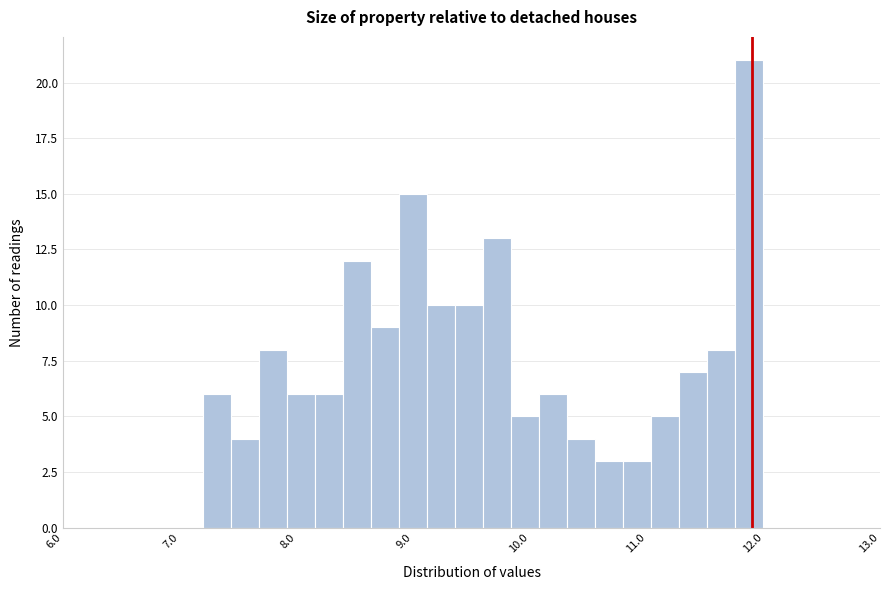

Around what value on the x-axis is the tallest bar? Give the approximate position of its centre, as read against the axis.

11.9